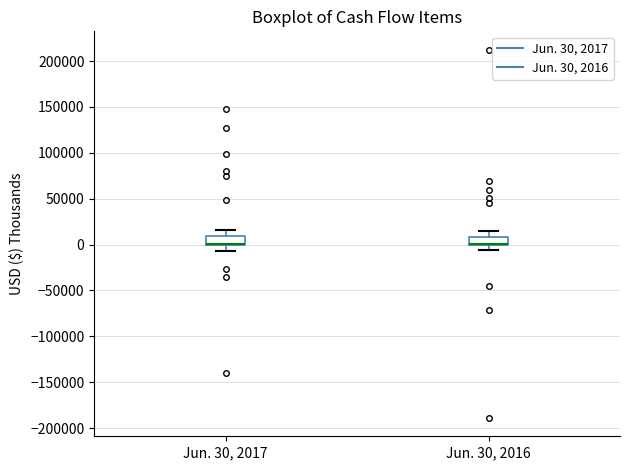

Reading left to right, read every box against the y-axis: the position of its median line, the range the box covers, and the ends of its whiskers. The values are not printed on the chart, so give them approximately, as read against the axis.

Jun. 30, 2017: median 0 (drawn on the box's lower edge), box 0 to 10000, whiskers -5000 to 15000
Jun. 30, 2016: median 0 (drawn on the box's lower edge), box 0 to 10000, whiskers -5000 to 15000